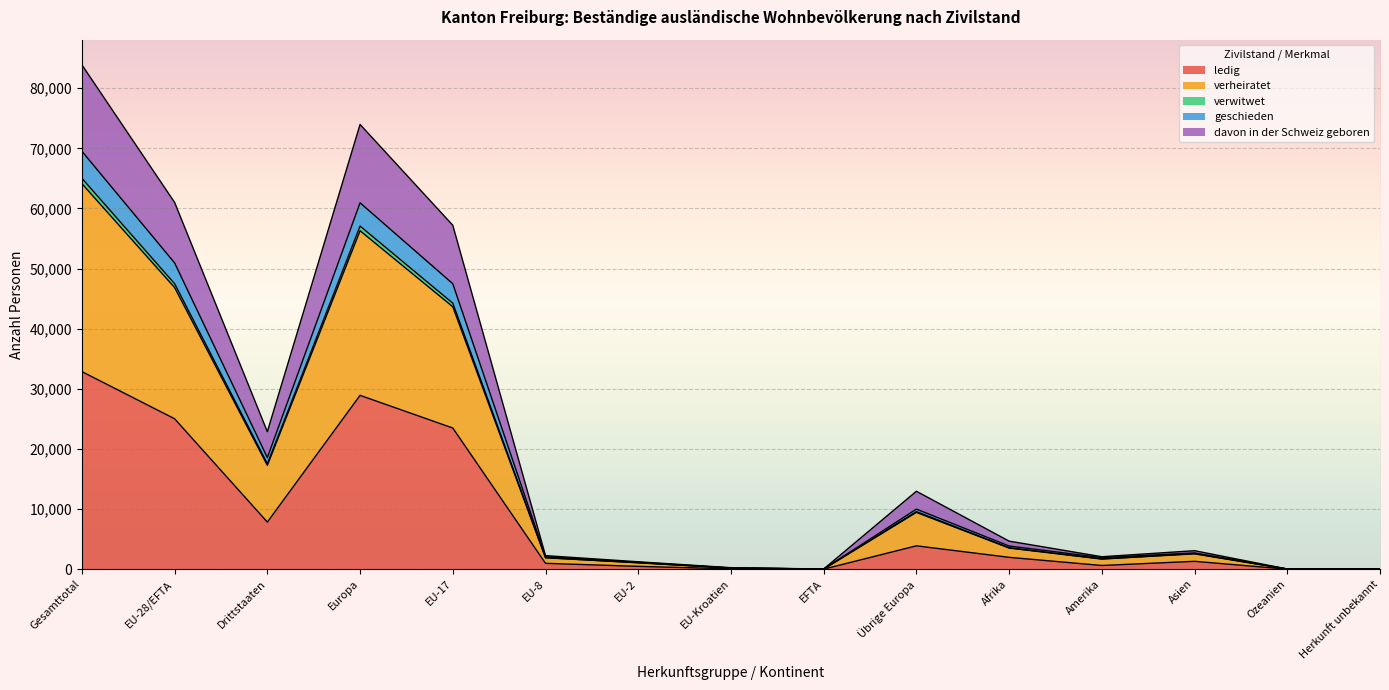

True or false: ledig and geschieden cross at least once.

False